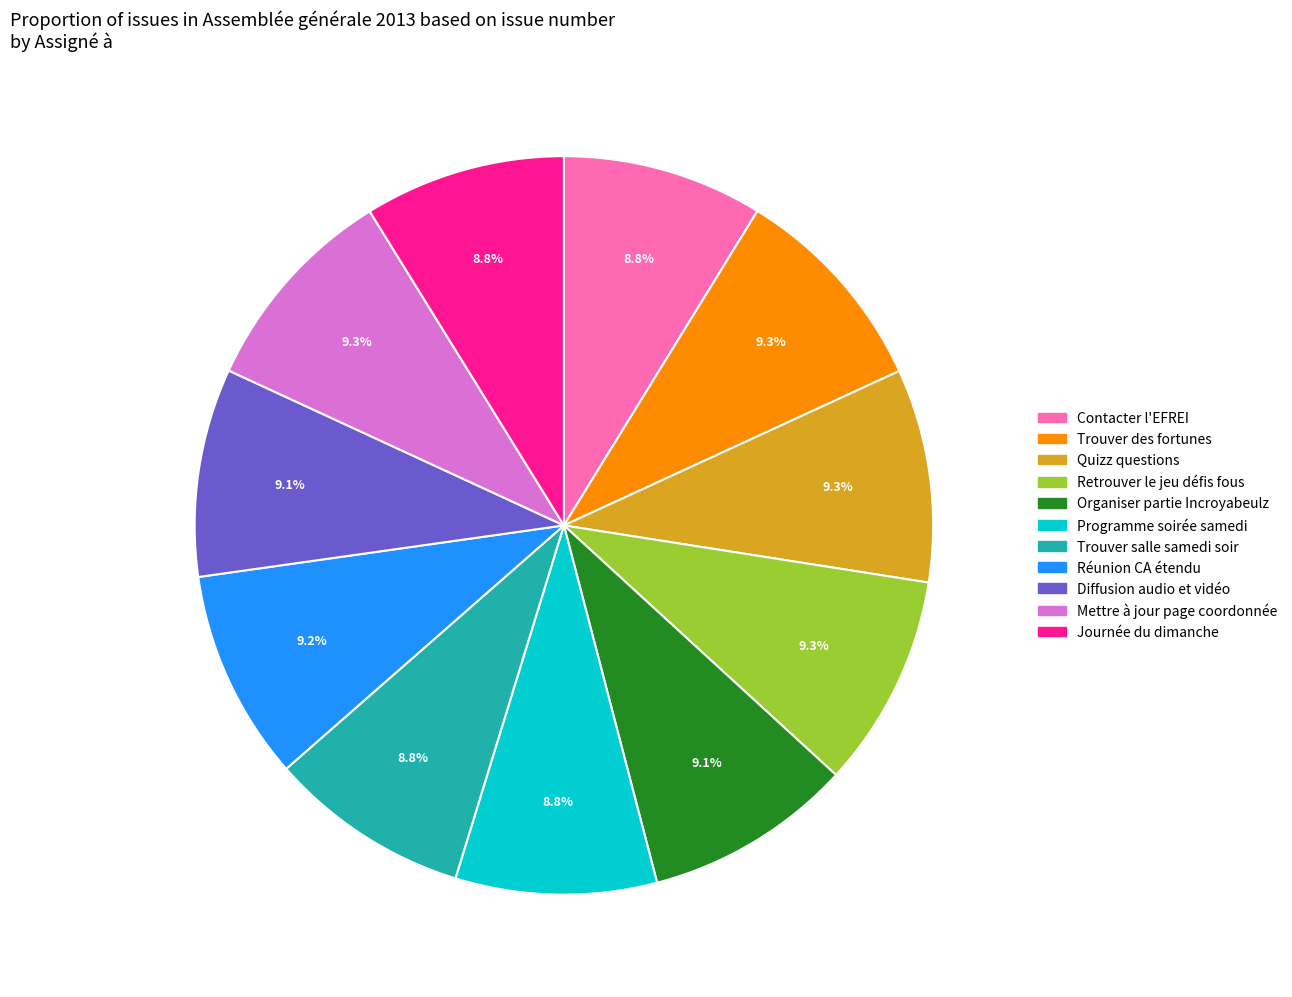

Is the sum of Contacter l'EFREI and Diffusion audio et vidéo greater than half?

No